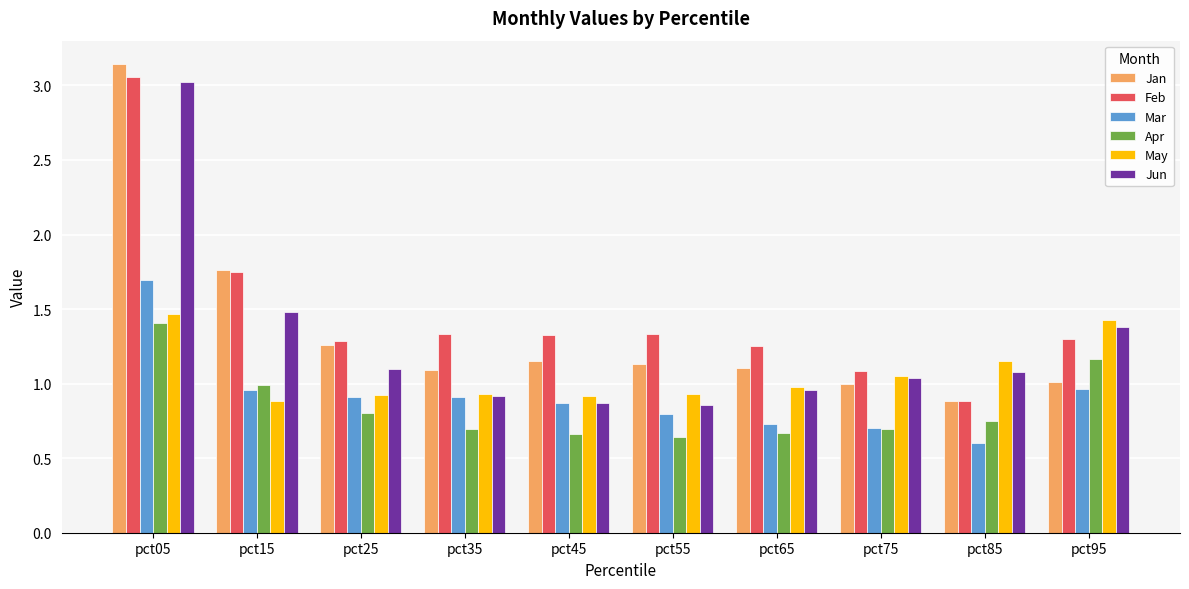

What is the total value across all series at pct55?

5.7